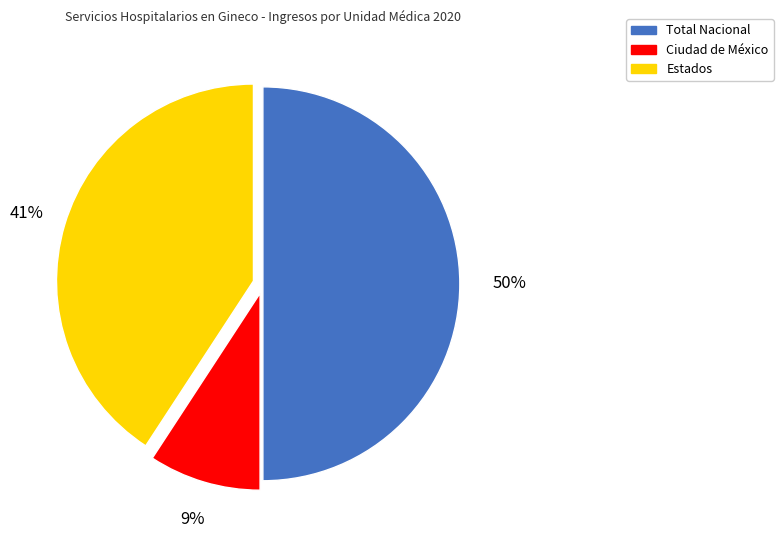

Rank the categories by value from lowest to highest.

Ciudad de México, Estados, Total Nacional